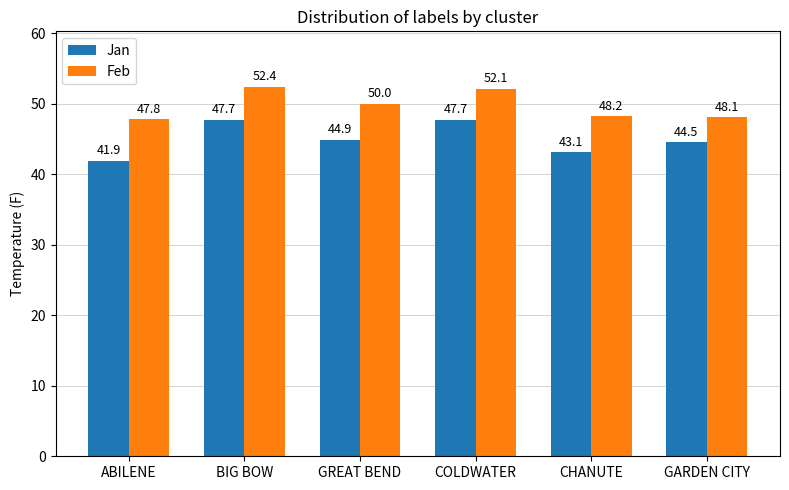

List the series in order of their overall mean, highest first.

Feb, Jan